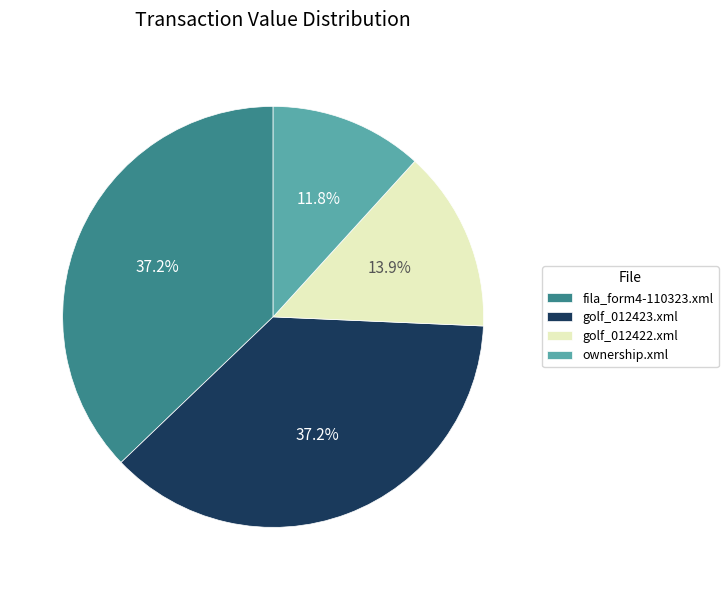

Is golf_012422.xml the majority of the pie?

No